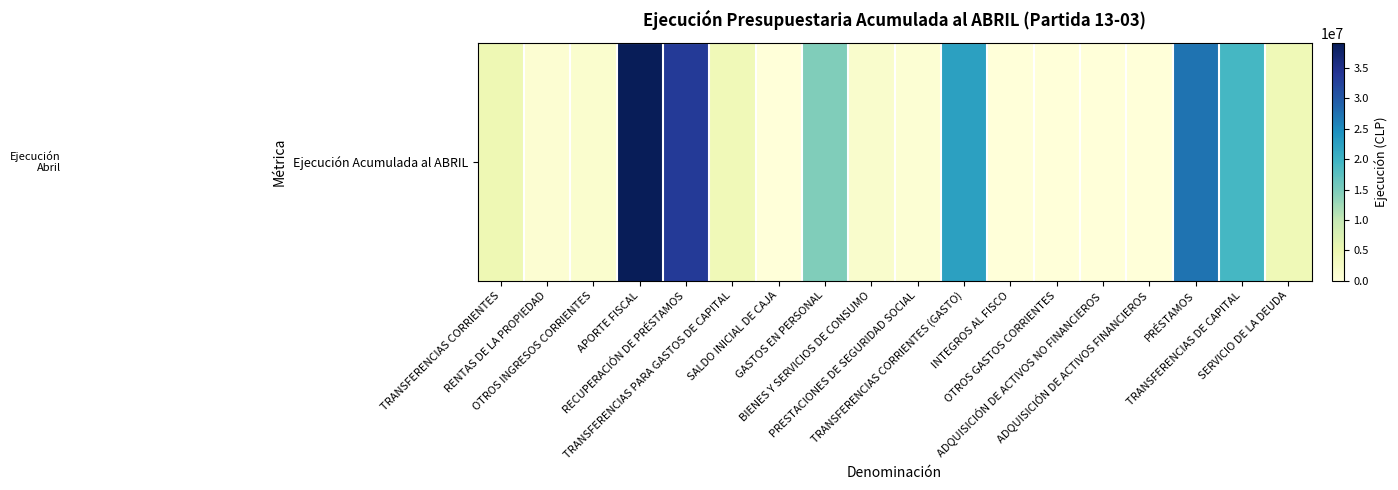

How many values are below 4055842?

9